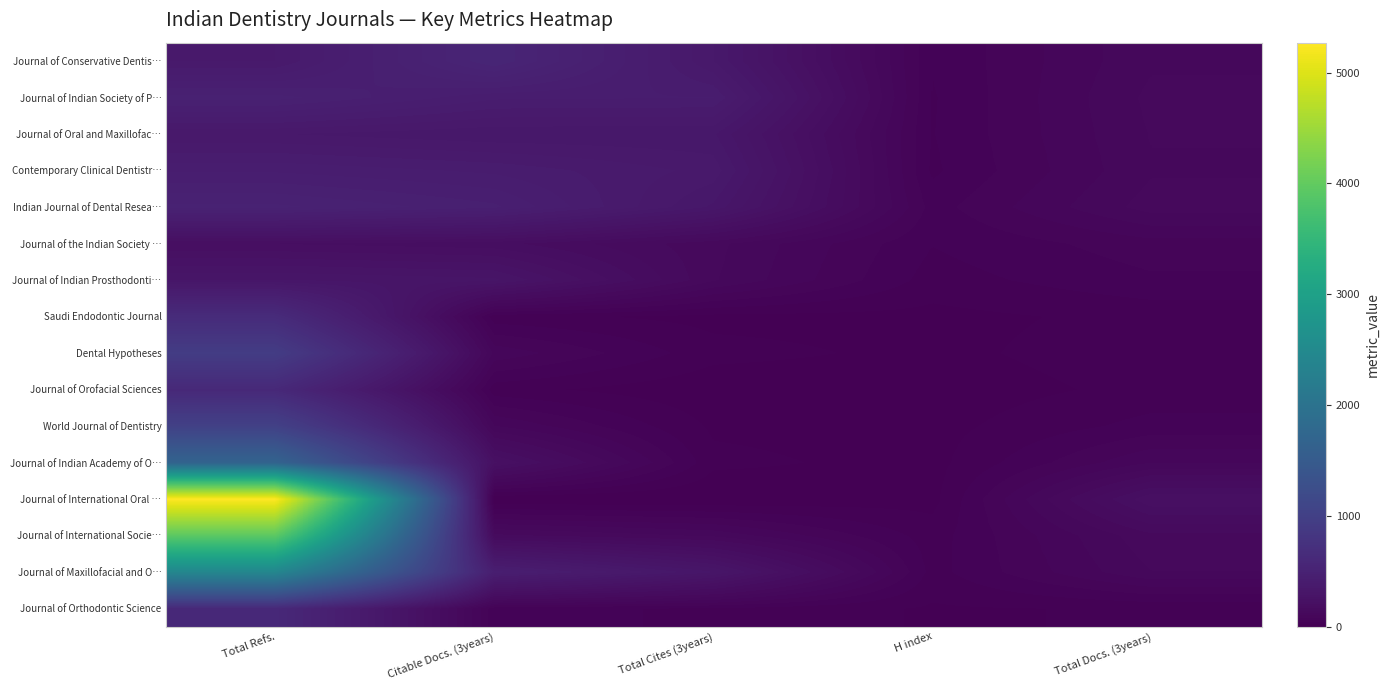

Which series has the widest spread of values?

Journal of International Oral …